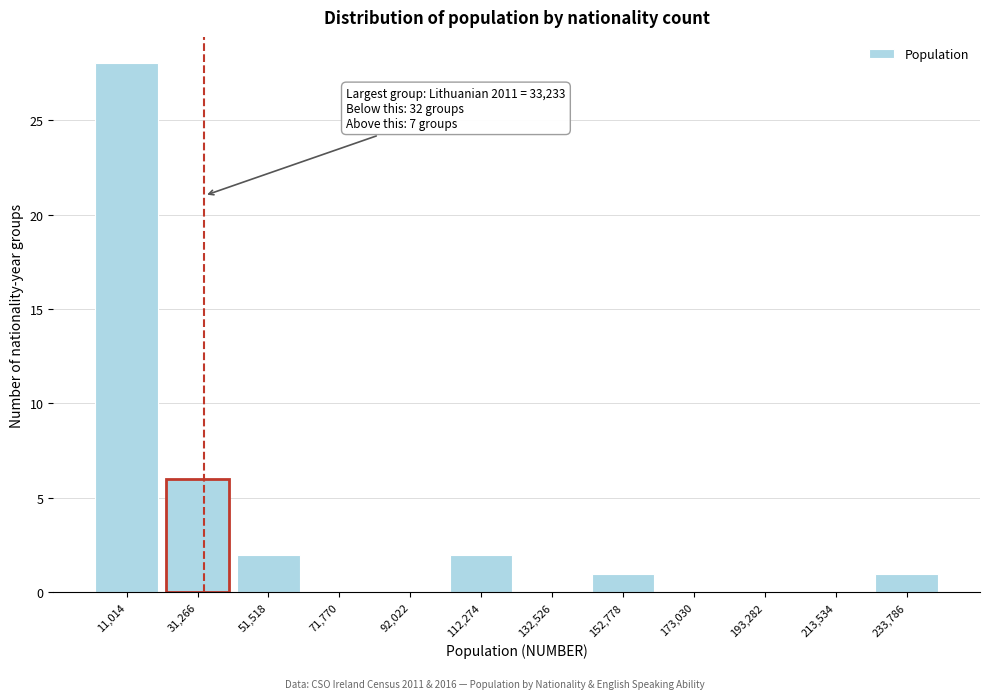

Which range on the x-axis has the tallest bar?

0 to 20000